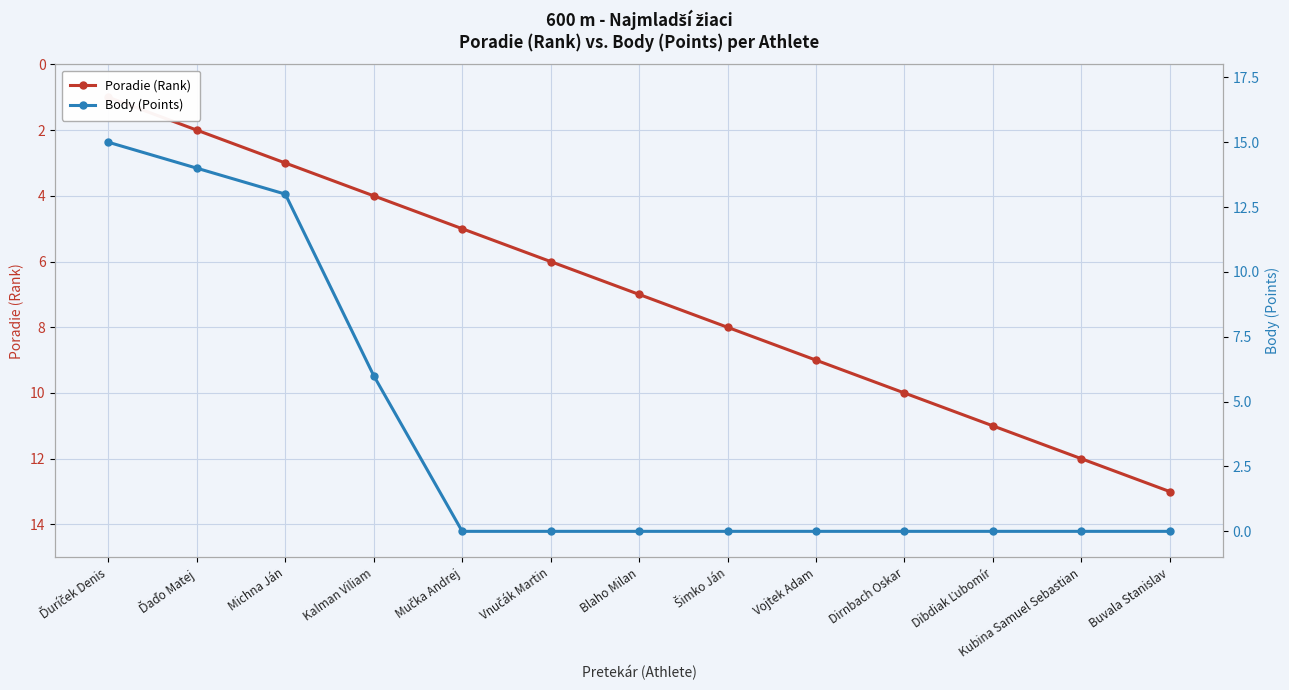

What is the difference between the maximum and minimum values in the Body (Points) series?

15